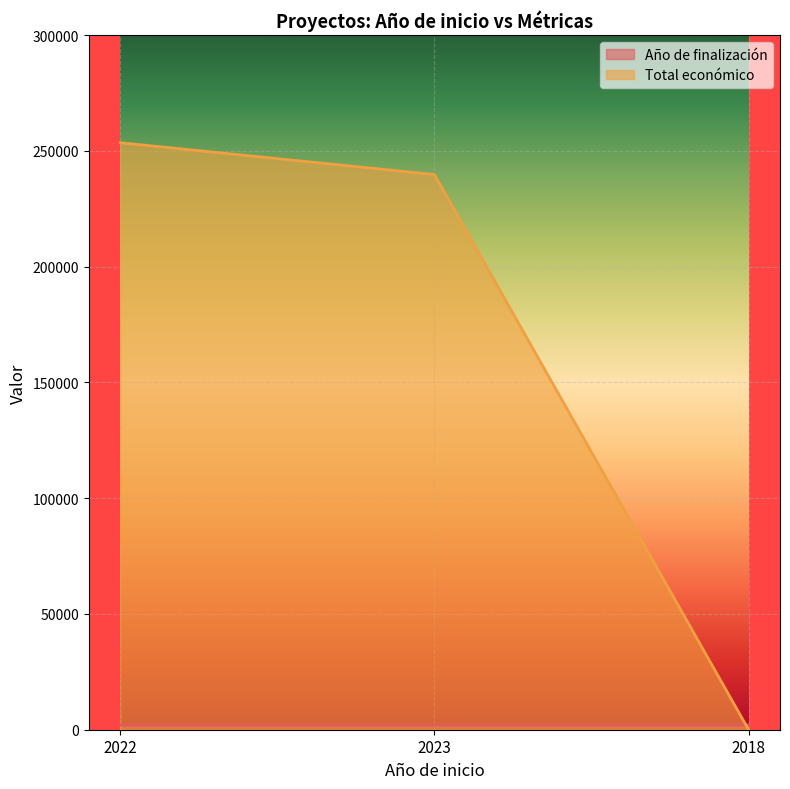

What is the spread (max minus min) of values at 2018?

2021